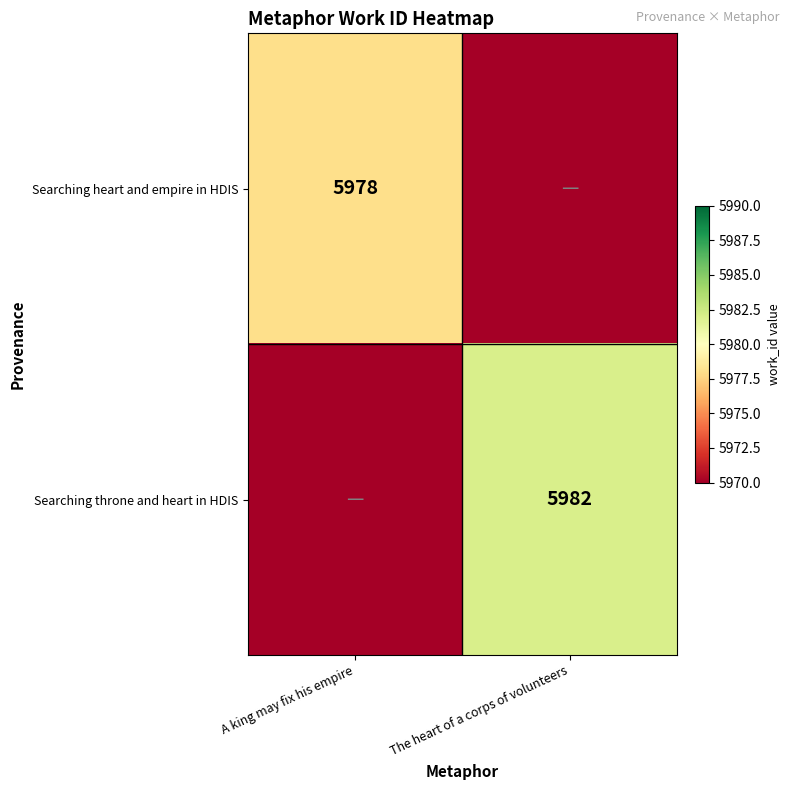

The Searching throne and heart in HDIS series shows 5982 at The heart of a corps of volunteers. True or false?

True